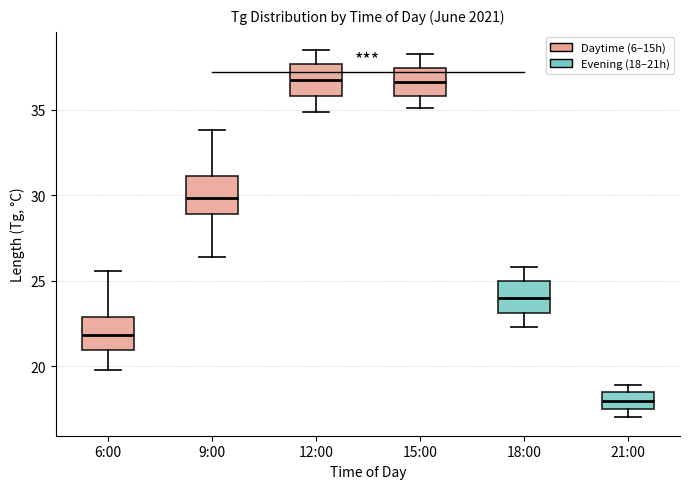

Reading left to right, read every box against the y-axis: the position of its median line, the range the box covers, and the ends of its whiskers. The values are not printed on the chart, so give them approximately, as read against the axis.

6:00: median 22.0, box 21.0 to 23.0, whiskers 20.0 to 25.5
9:00: median 30.0, box 29.0 to 31.0, whiskers 26.5 to 34.0
12:00: median 37.0, box 36.0 to 37.5, whiskers 35.0 to 38.5
15:00: median 36.5, box 36.0 to 37.5, whiskers 35.0 to 38.5
18:00: median 24.0, box 23.0 to 25.0, whiskers 22.5 to 26.0
21:00: median 18.0, box 17.5 to 18.5, whiskers 17.0 to 19.0